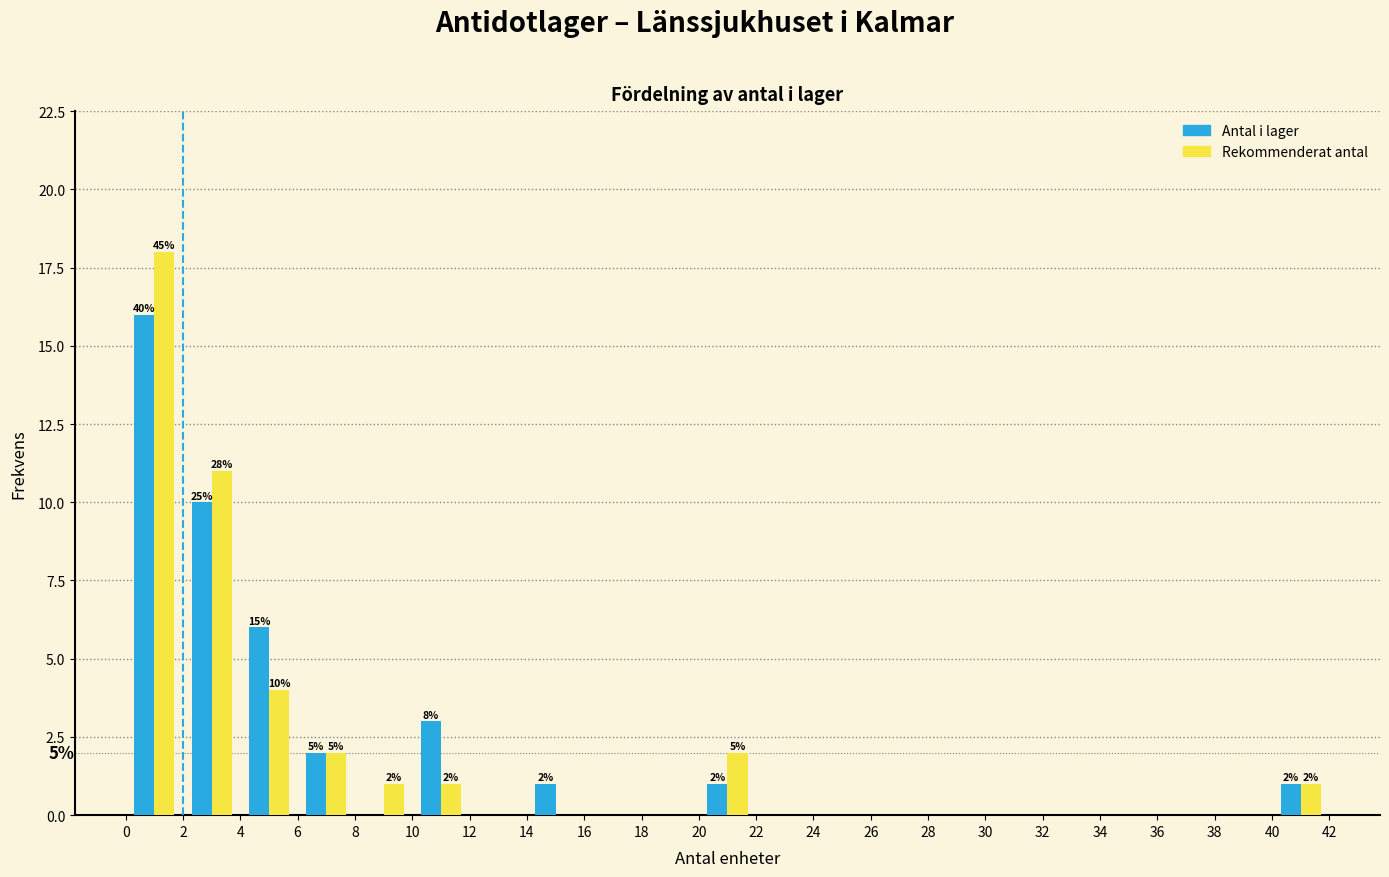

In the Rekommenderat antal series, which range on the x-axis has the tallest bar?

0 to 2